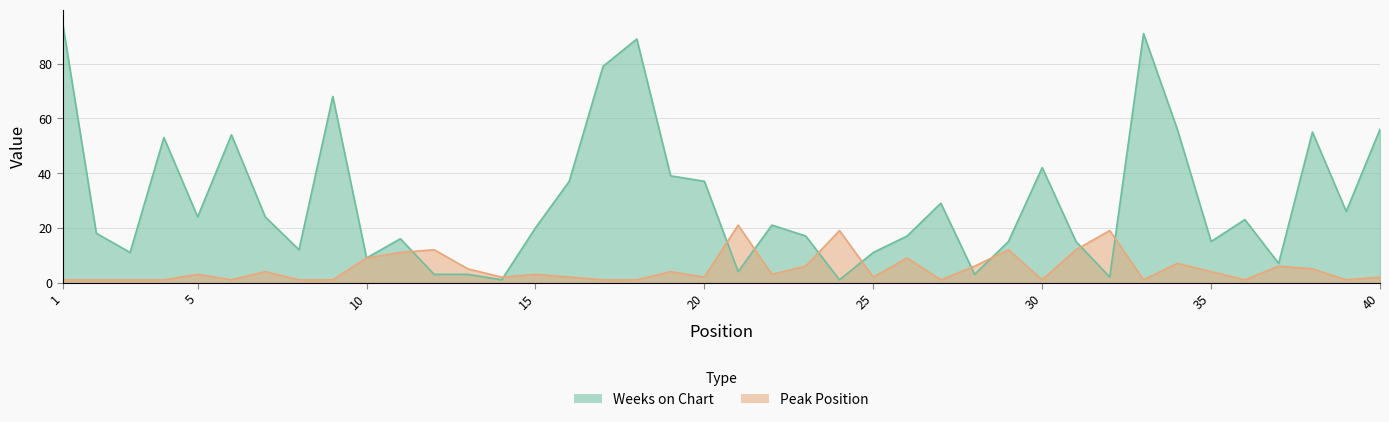

What is the value of the Peak Position point at the 6th from the left?

1